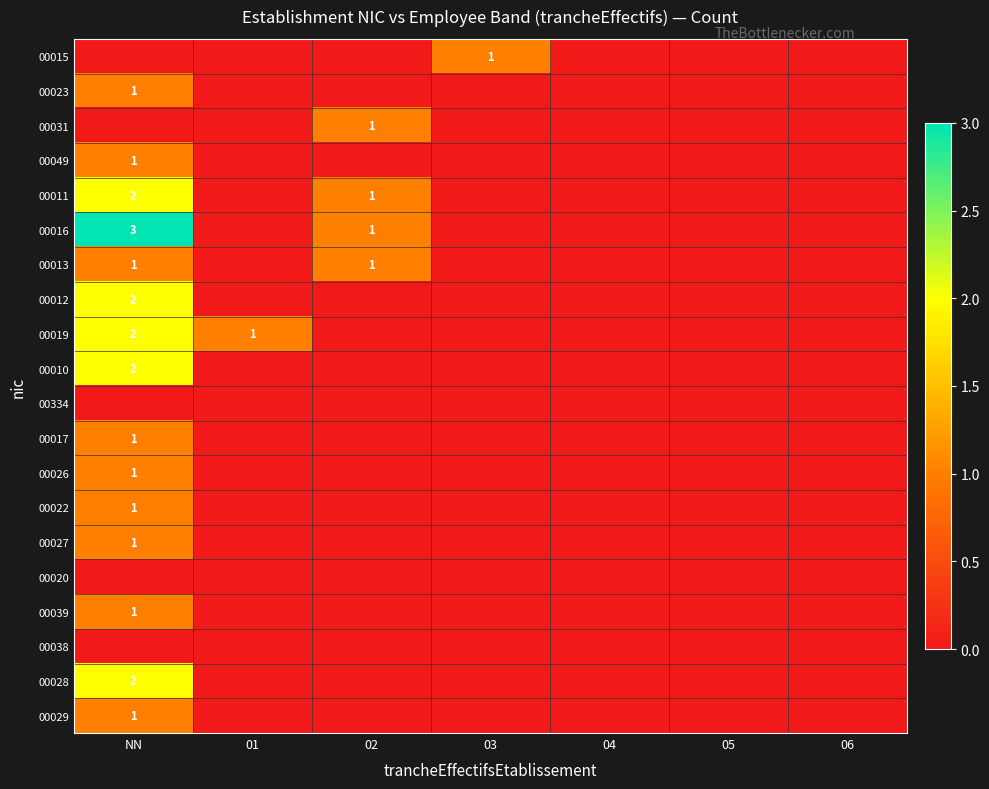

True or false: 00049 has a value of 2 at NN.

False